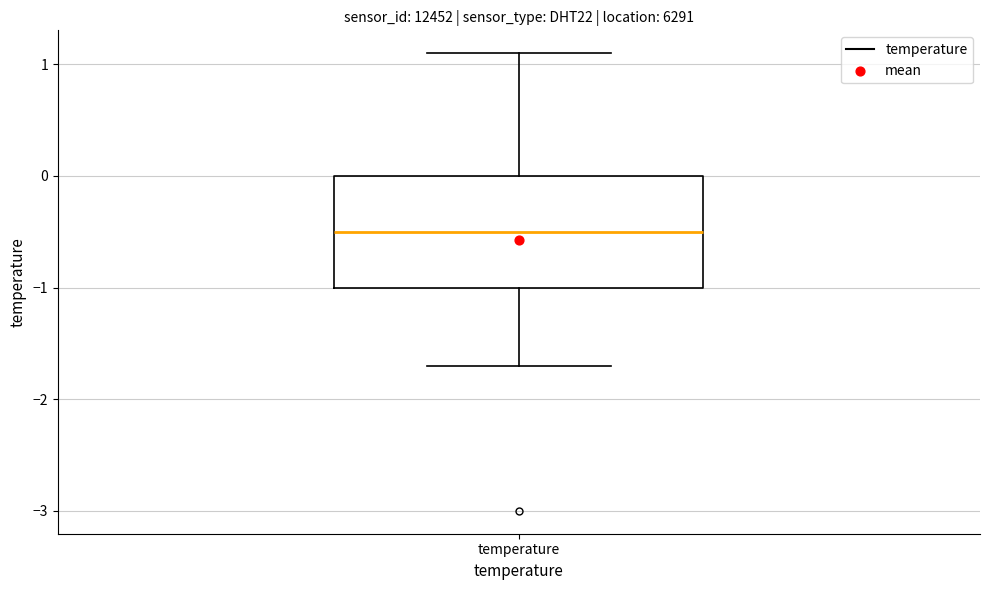

Transcribe this box plot: give where the median line is, the range the box spans, and where the two whiskers end, as read against the y-axis. The values are not printed on the chart, so give them approximately, as read against the axis.

median -0.5, box -1.0 to 0.0, whiskers -1.7 to 1.1